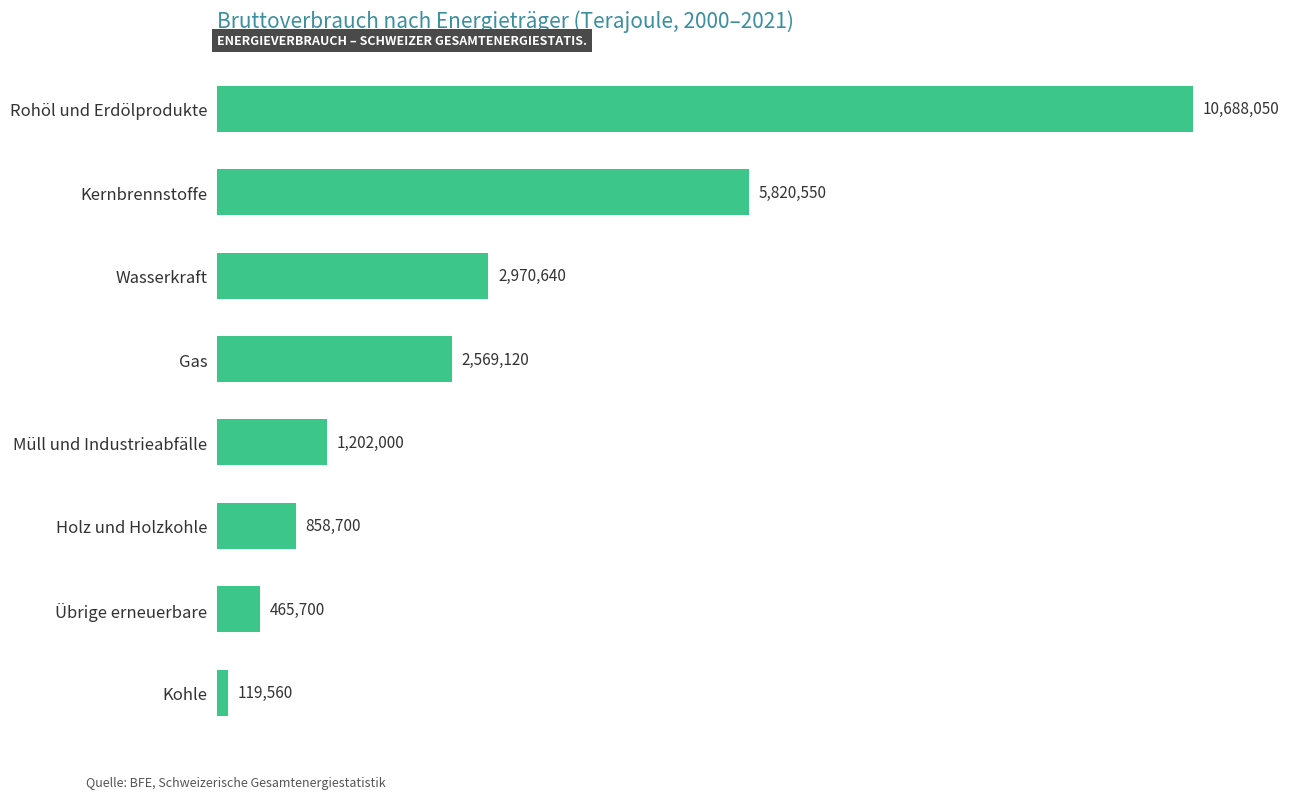

List the labels in order of value, largest first.

Rohöl und Erdölprodukte, Kernbrennstoffe, Wasserkraft, Gas, Müll und Industrieabfälle, Holz und Holzkohle, Übrige erneuerbare, Kohle